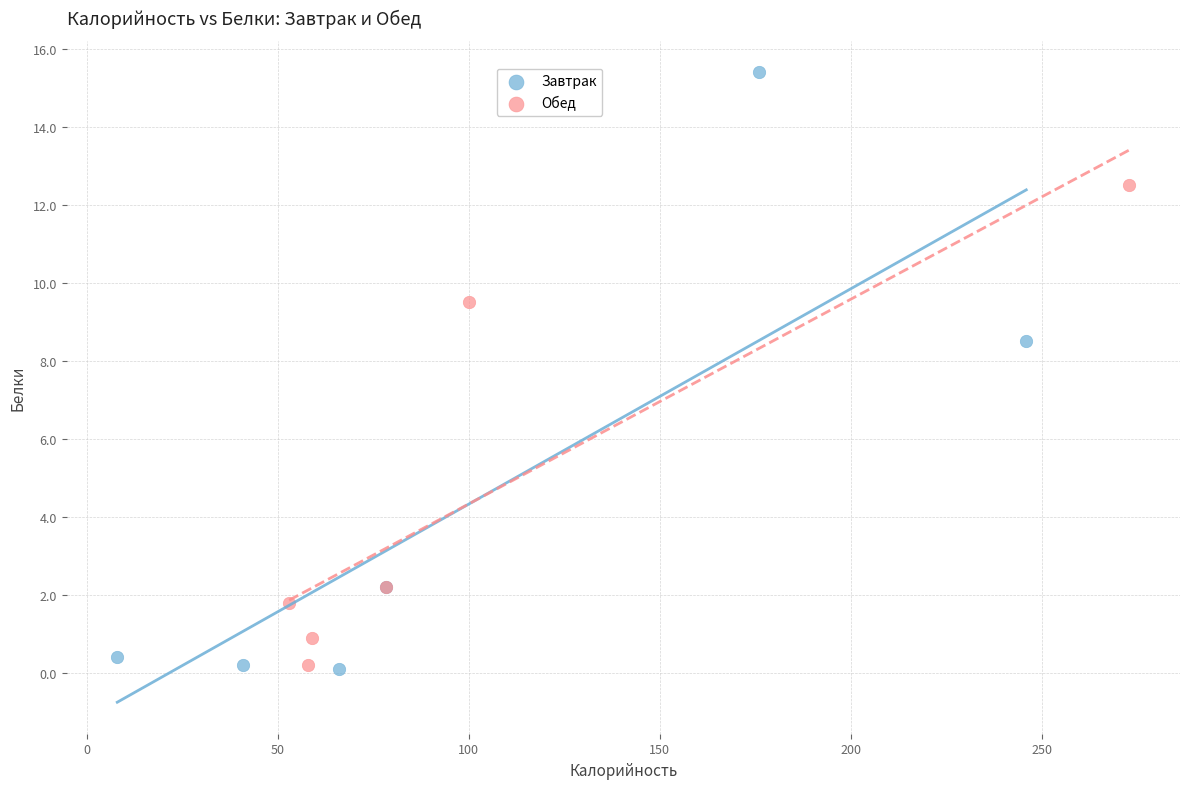

Which series has the largest Y range (max minus min)?

Завтрак